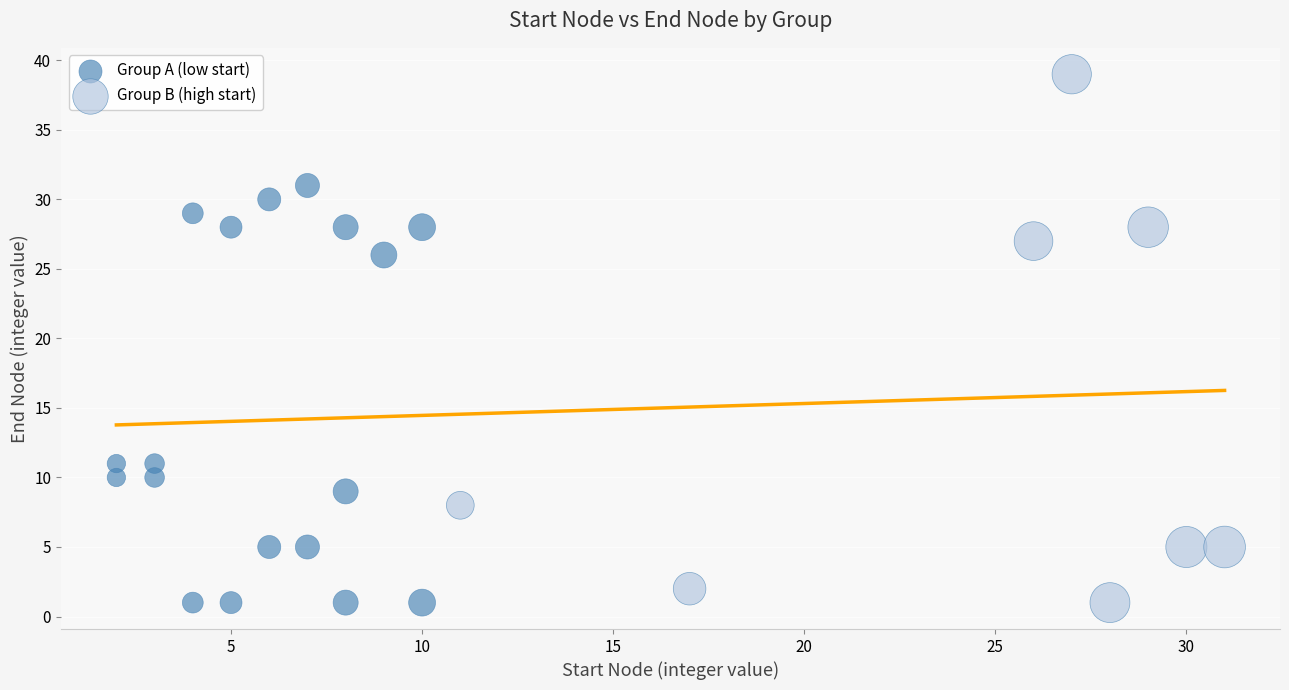

Which series has the widest spread of Y values?

Group B (high start)